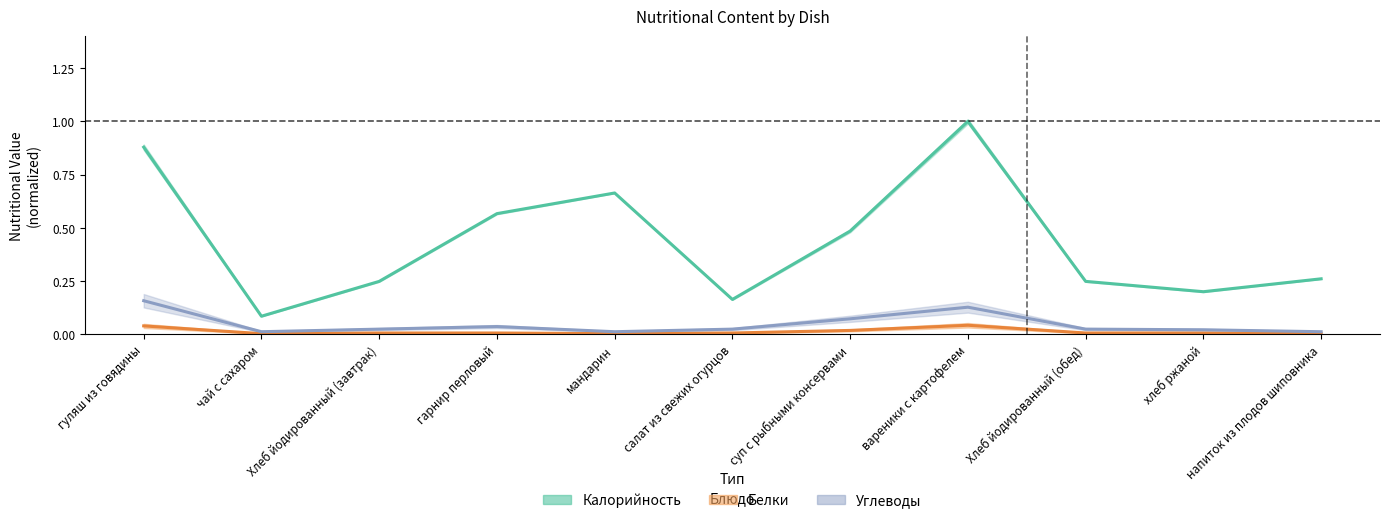

True or false: Калорийность has a value of 0.6 at гарнир перловый.

True